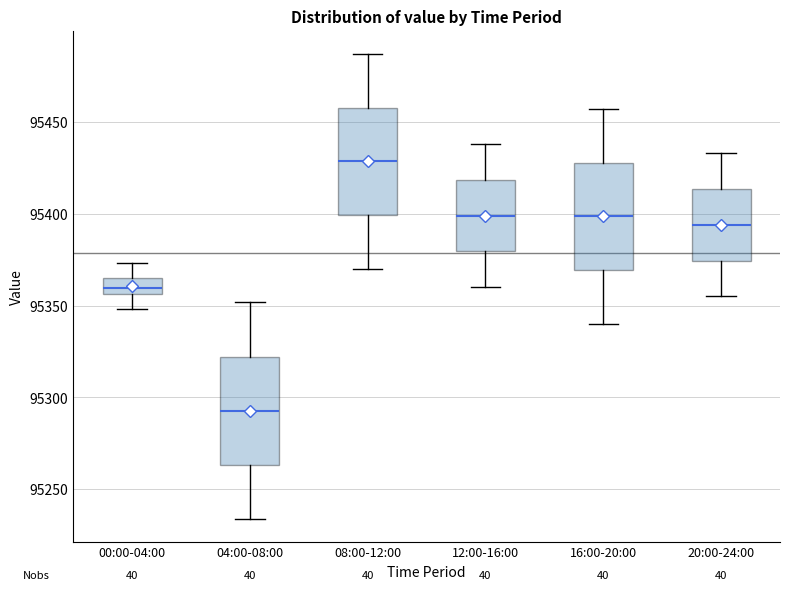

Reading left to right, transcribe this box plot: for each box, give where its median line is, the range the box spans, and where its two whiskers end, as read against the y-axis. The values are not printed on the chart, so give them approximately, as read against the axis.

00:00-04:00: median 95360, box 95355 to 95365, whiskers 95350 to 95375
04:00-08:00: median 95295, box 95265 to 95320, whiskers 95235 to 95350
08:00-12:00: median 95430, box 95400 to 95460, whiskers 95370 to 95485
12:00-16:00: median 95400, box 95380 to 95420, whiskers 95360 to 95440
16:00-20:00: median 95400, box 95370 to 95430, whiskers 95340 to 95455
20:00-24:00: median 95395, box 95375 to 95415, whiskers 95355 to 95435